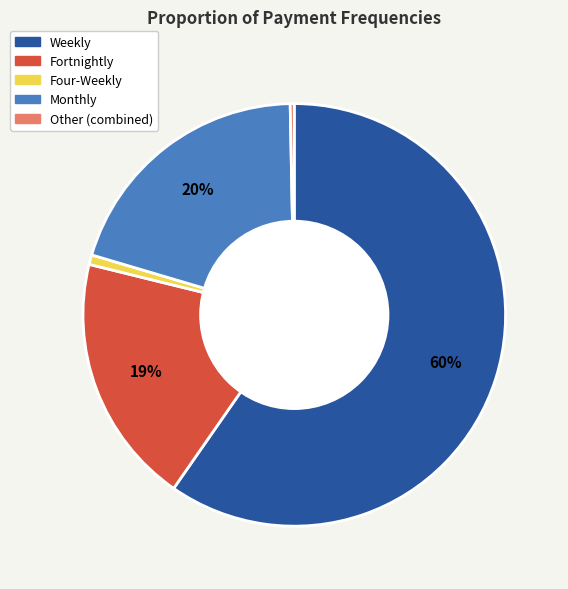

How many slices are in this pie chart?

5